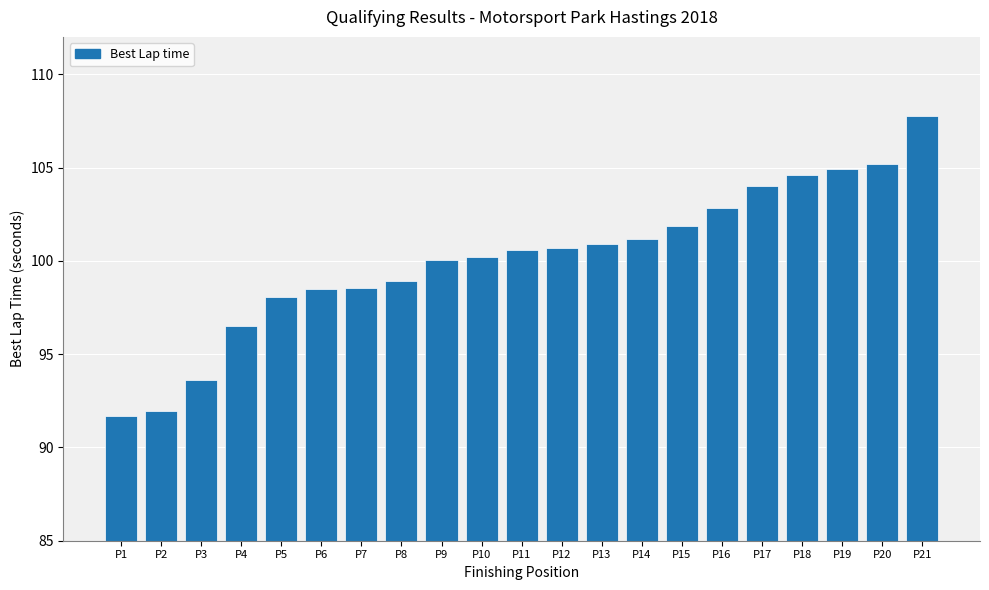

What is the difference between the second highest and minimum values?

13.5